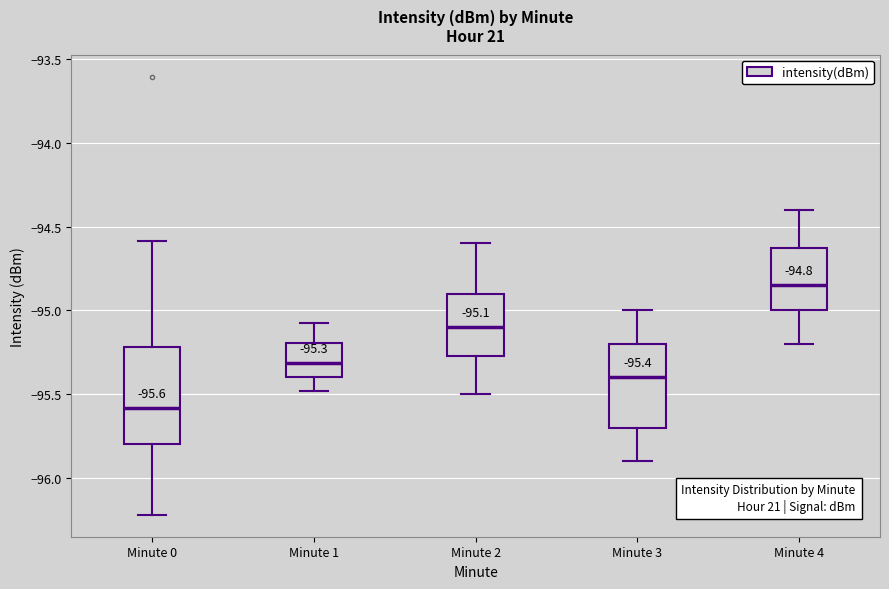

Which box's median line is the highest?

Minute 4